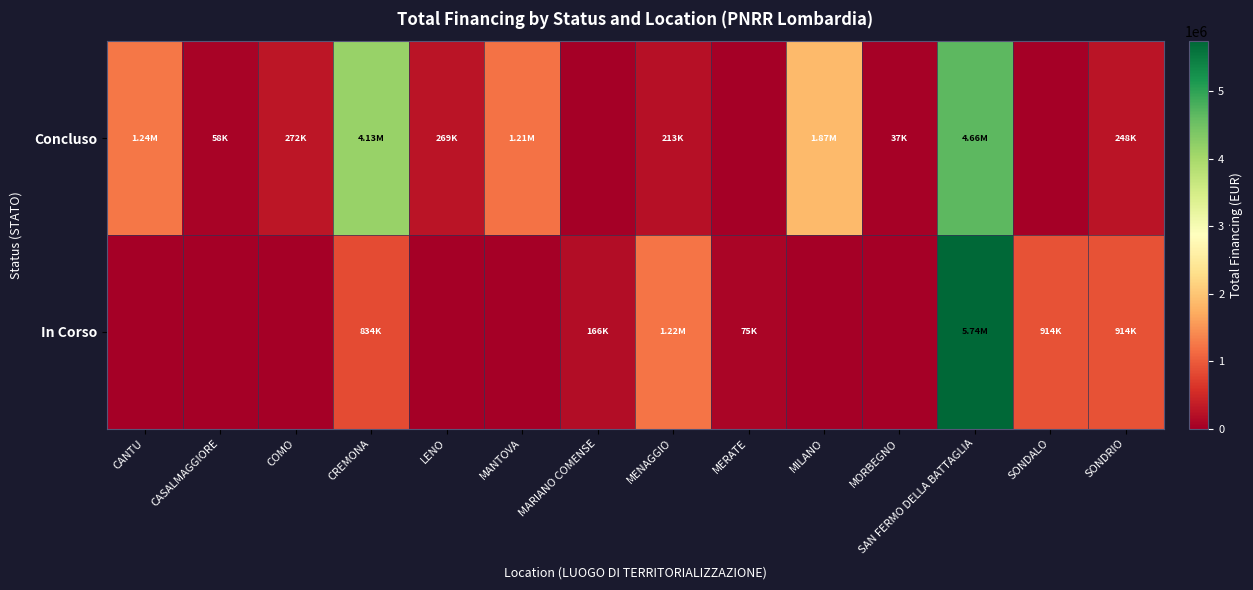

Rank the series by their maximum value, from lowest to highest.

Concluso, In Corso